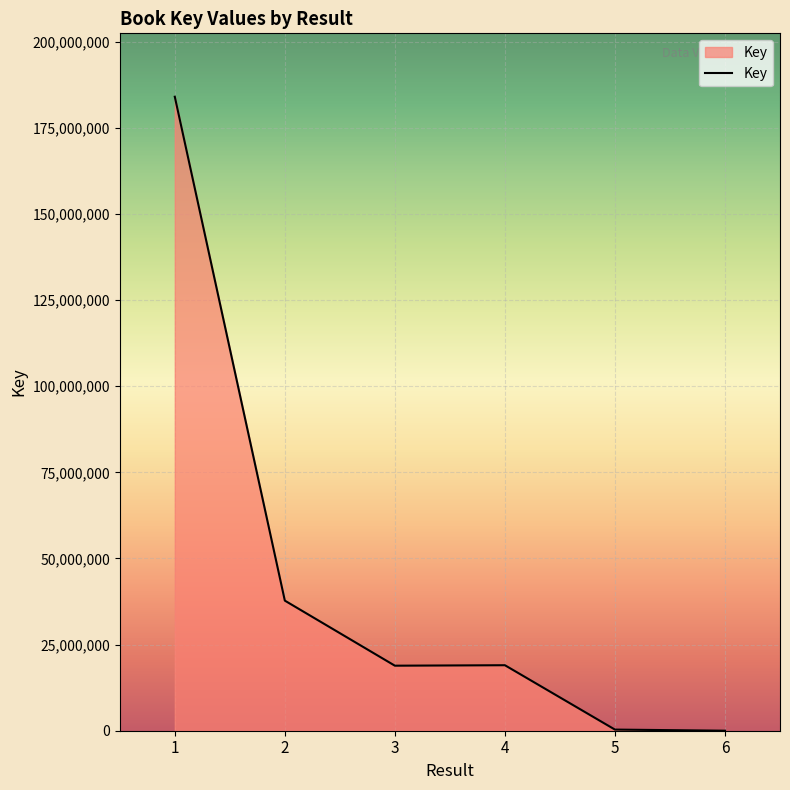

What is the smallest value displayed?

6349